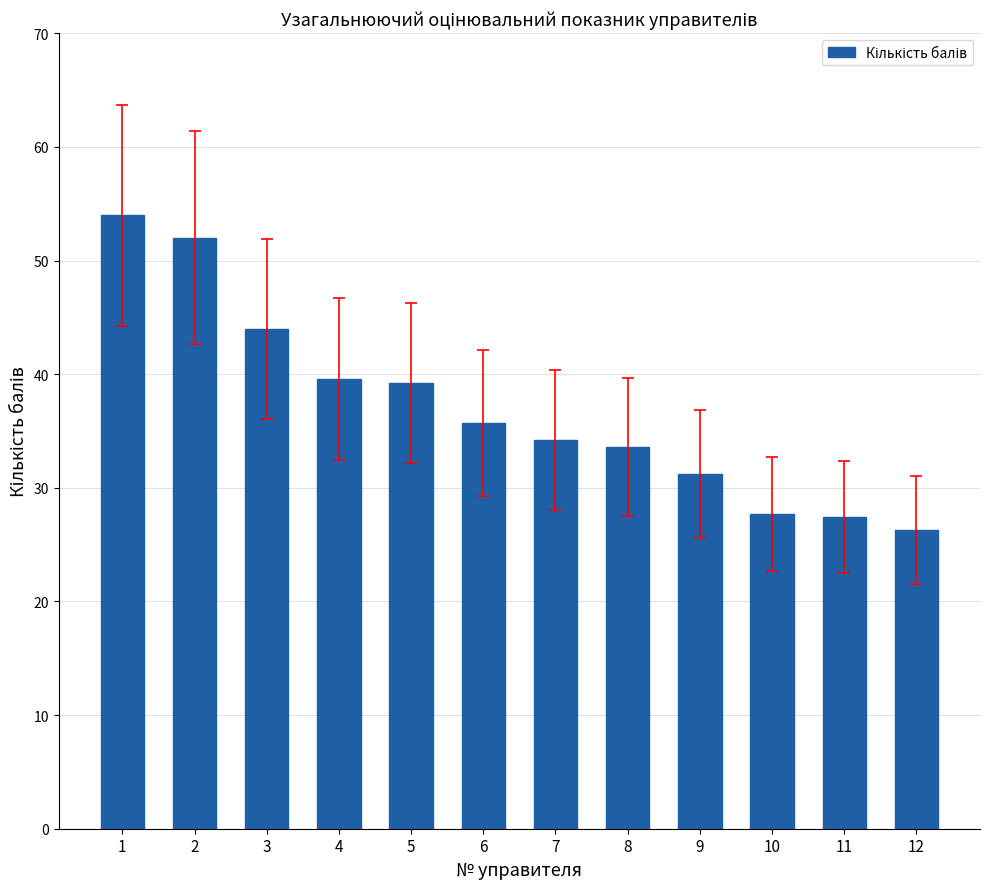

What is the change in value from 6 to 10?

-8.0